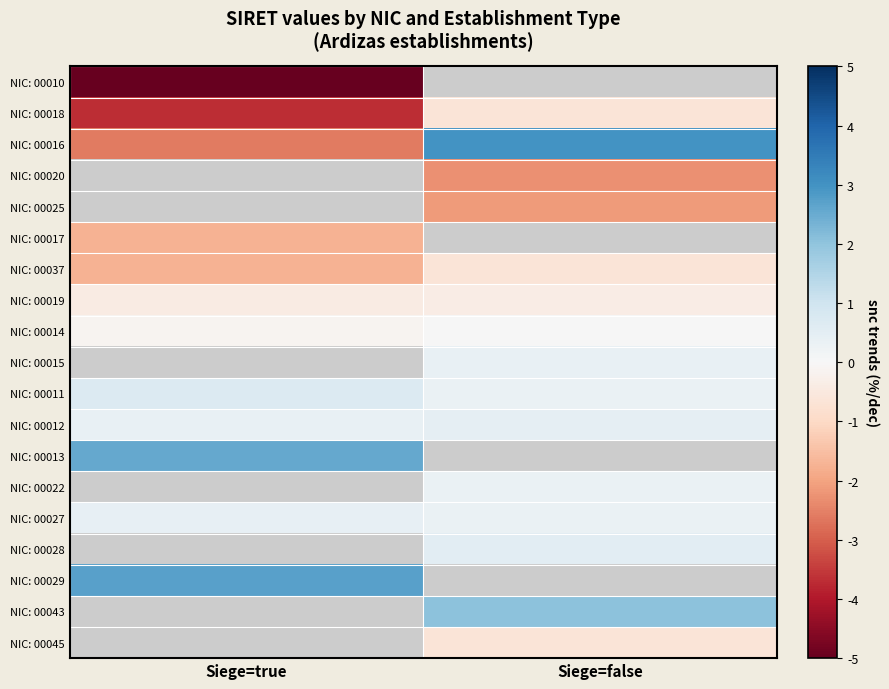

Which series has the largest range (max minus min)?

NIC: 00016